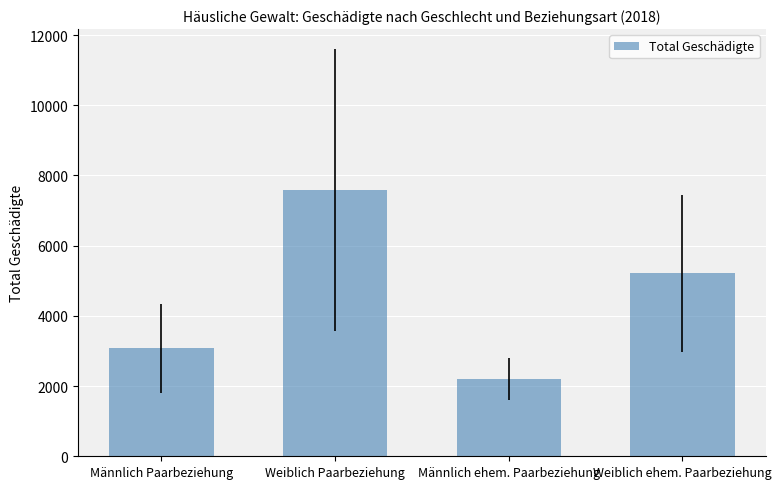

What is the difference between the values at Männlich Paarbeziehung and Männlich ehem. Paarbeziehung?

869